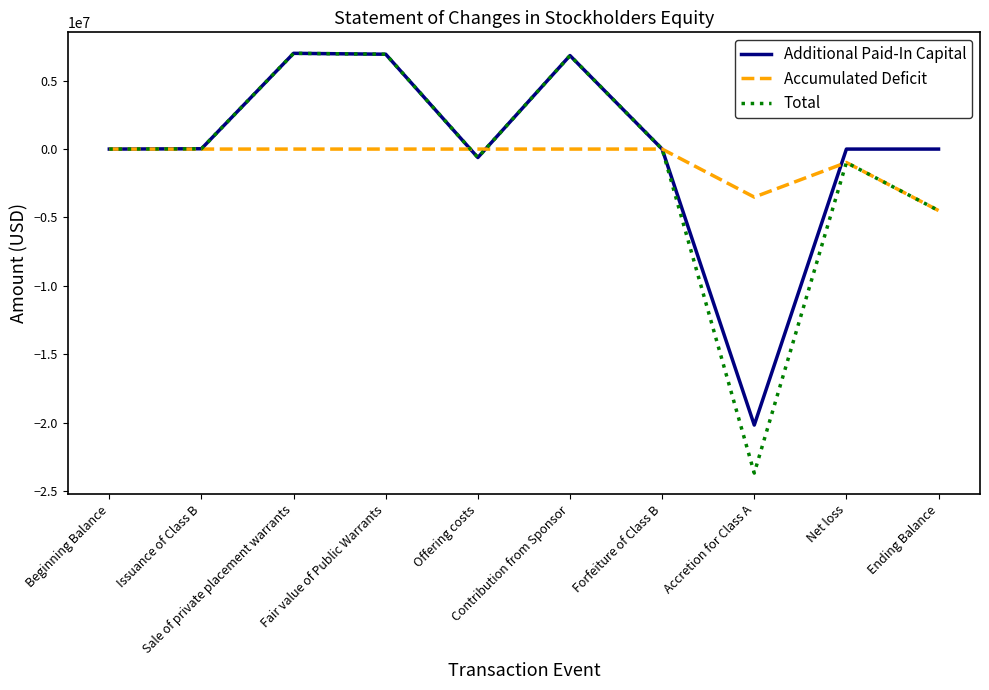

What is the maximum value shown in the chart?

7000000